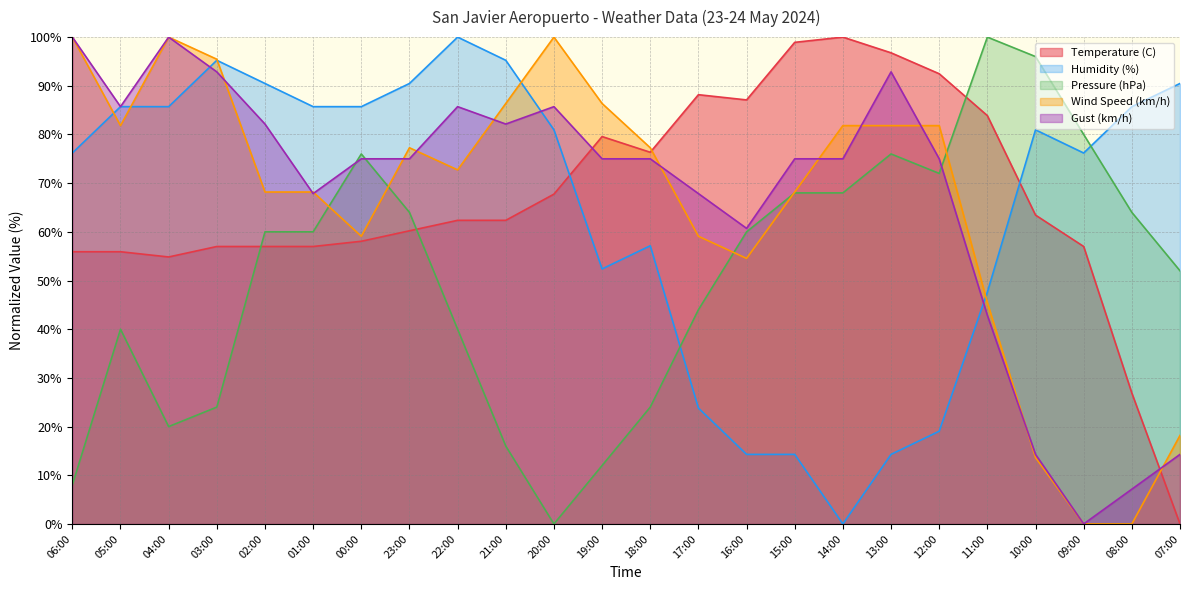

Is it true that Gust (km/h) equals 146.3 at 05:00?

False